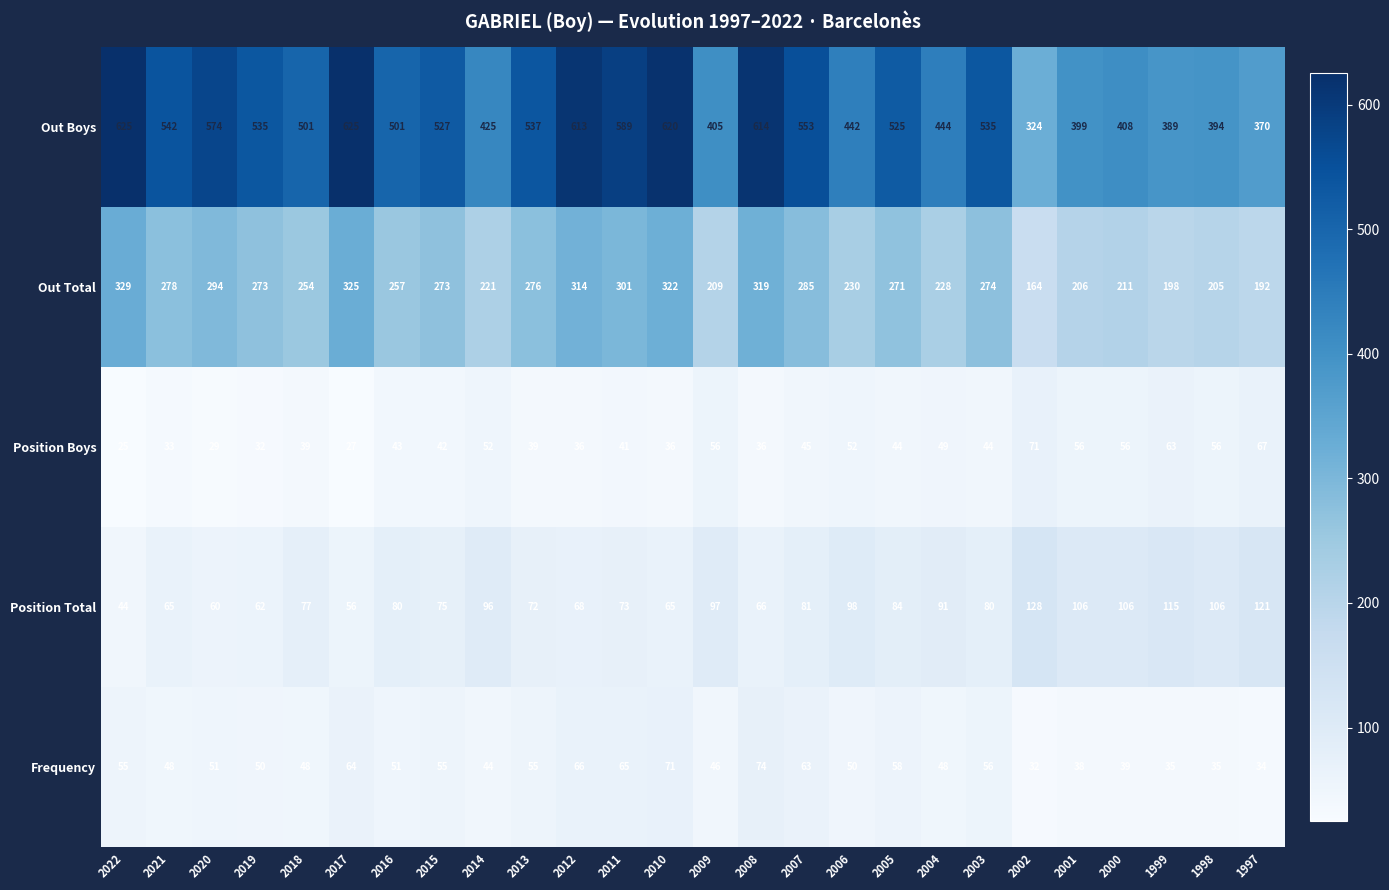

At which category is the sum across all series the highest?

2010